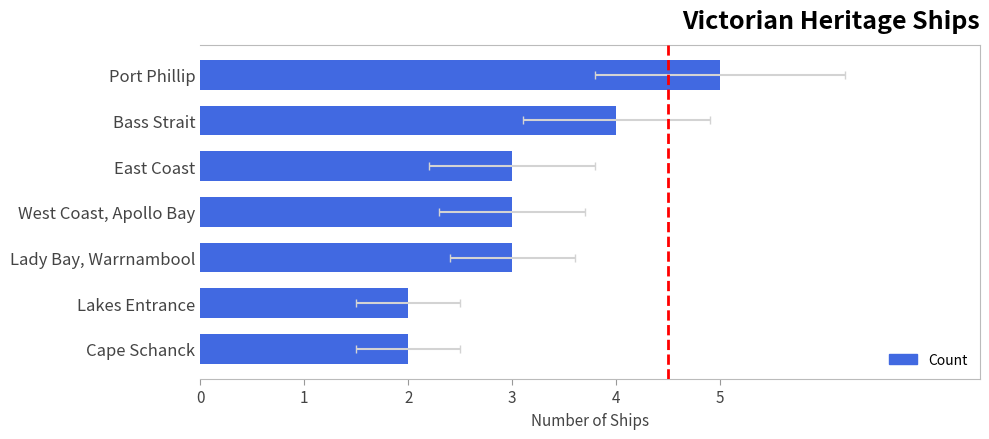

How many data points are above 3?

2